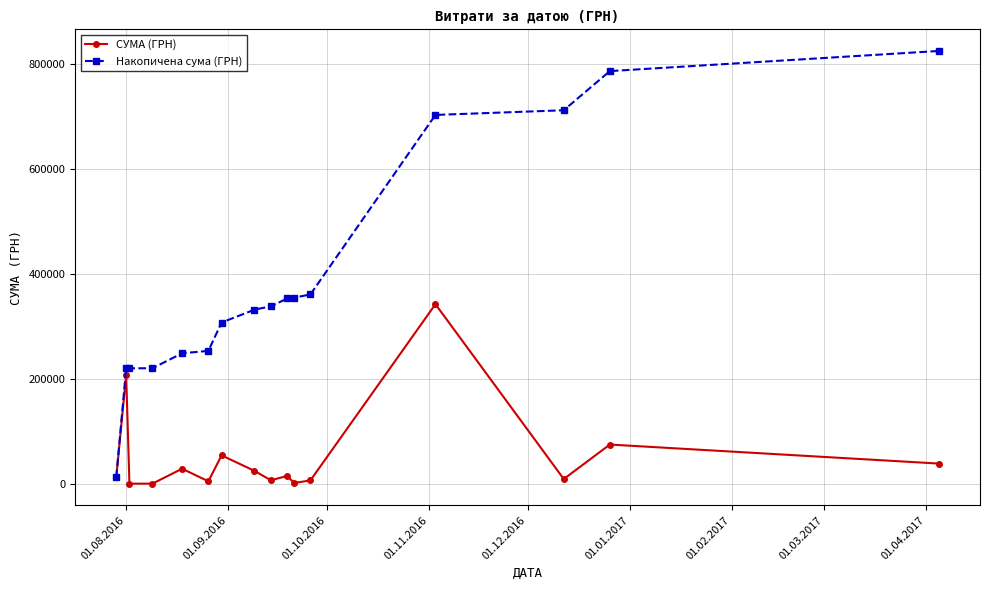

What is the average value of the Накопичена сума (ГРН) series?

389986.0